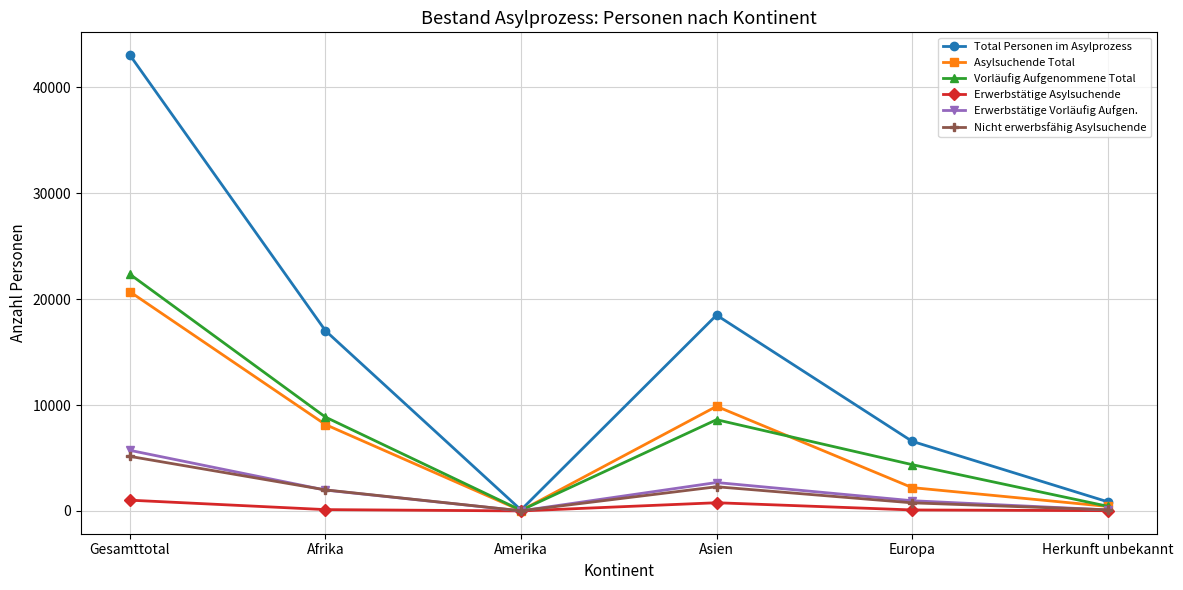

Does the chart have visible grid lines?

Yes